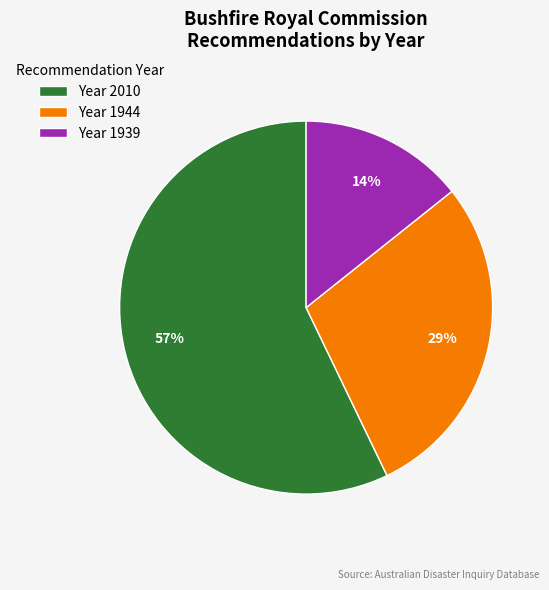

Which category accounts for the majority?

Year 2010